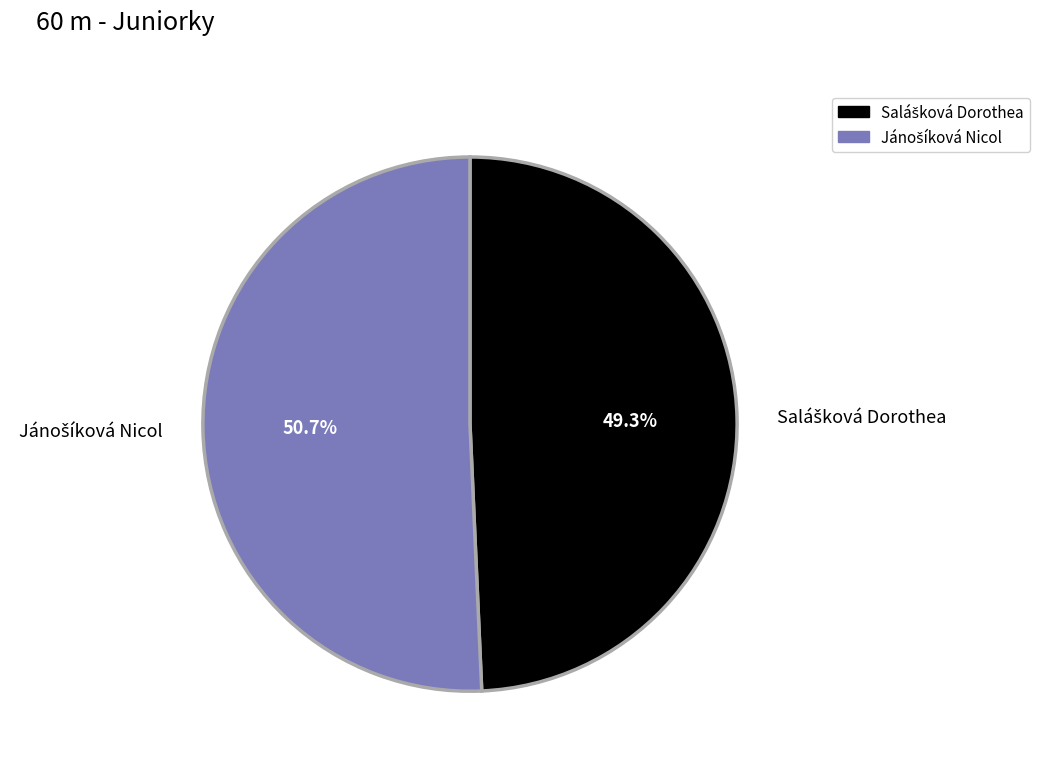

Is there a majority slice in this chart?

Yes